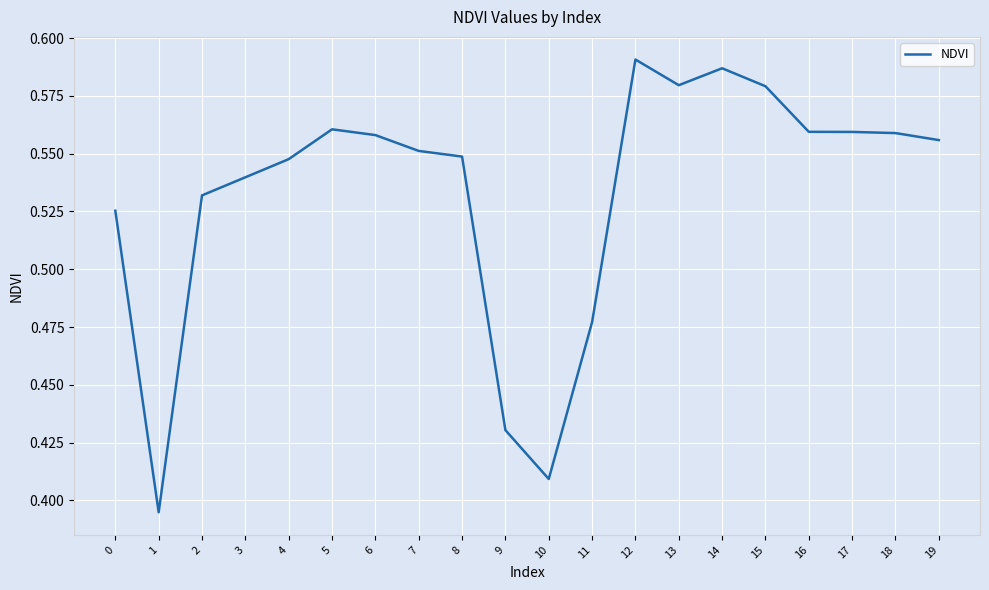

What is the change in value from 10 to 18?

+0.1